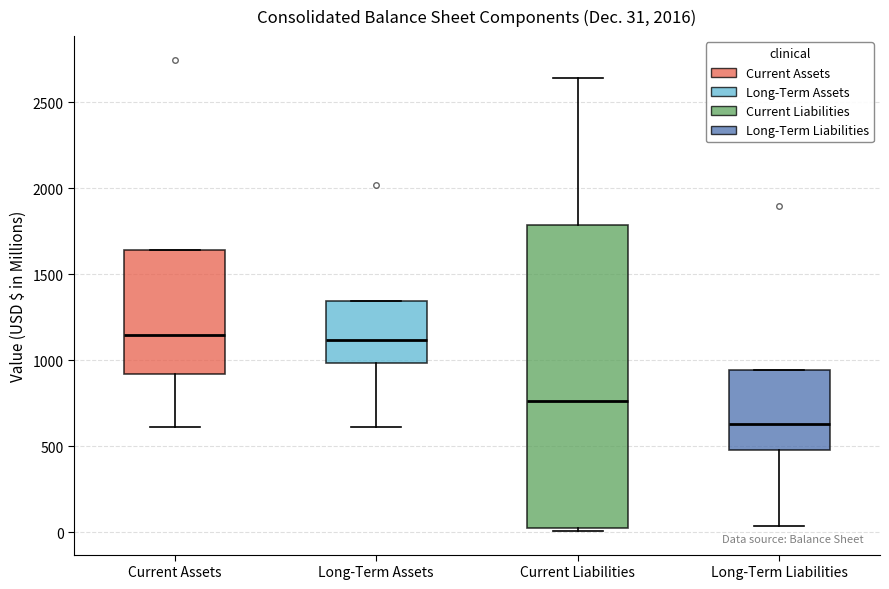

Which box is the tallest, from its lower edge to its upper edge?

Current Liabilities